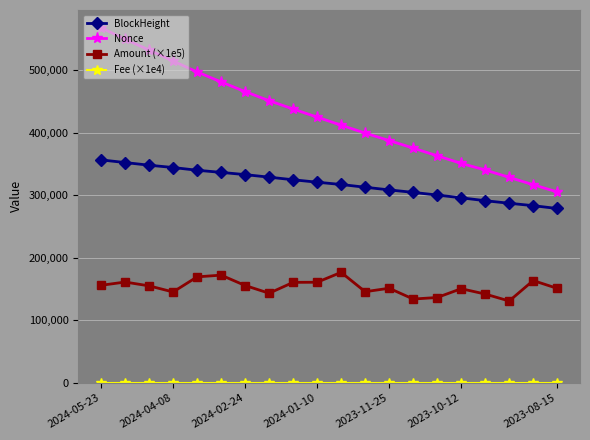

True or false: BlockHeight and Amount (×1e5) intersect in this chart.

False